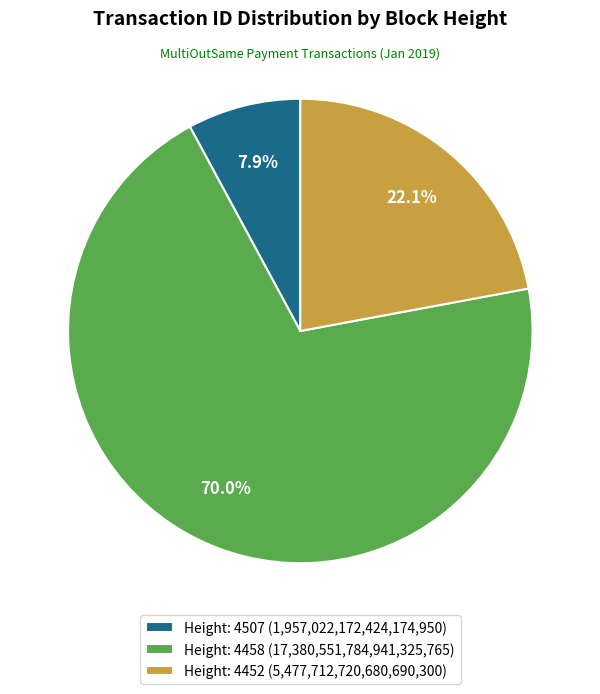

How many slices are in this pie chart?

3